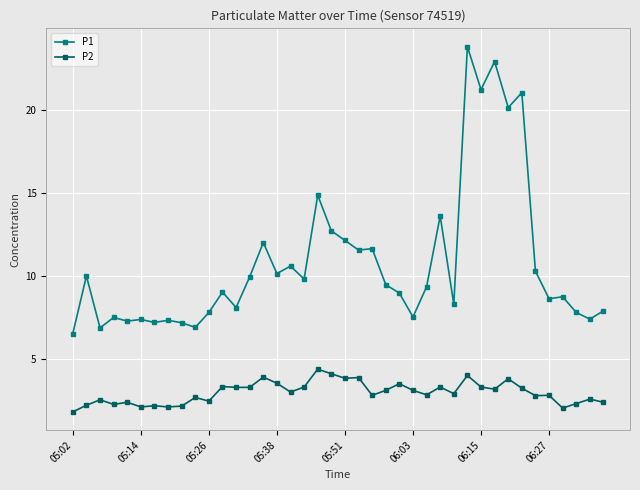

True or false: P2 and P1 cross at least once.

False